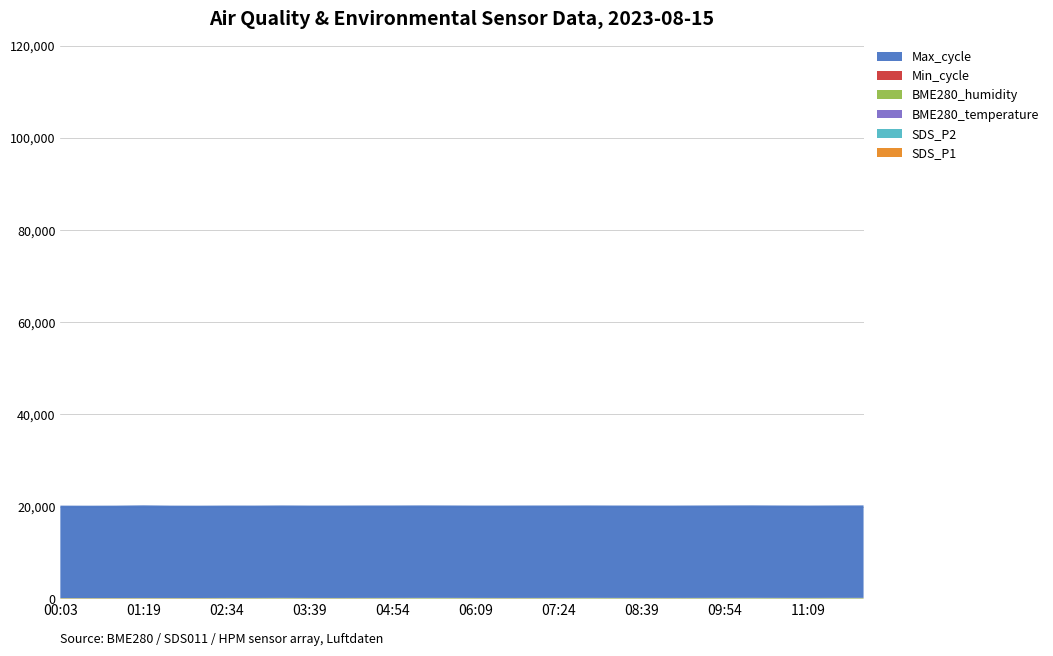

Reading left to right, extract all data points from this chart.

SDS_P1: 00:03=11.7	00:28=8.5	00:54=12.2	01:19=15.3	01:44=14.6	02:09=11.8	02:34=21.0	02:59=20.8	03:14=30.0	03:39=19.5	04:04=18.3	04:29=22.4	04:54=25.1	05:19=30.2	05:44=28.8	06:09=22.6	06:34=18.9	06:59=20.1	07:24=24.3	07:49=26.6	08:14=23.4	08:39=19.8	09:04=17.6	09:29=21.3	09:54=25.9	10:19=28.1	10:44=22.8	11:09=19.4	11:34=24.6	11:59=27.4
SDS_P2: 00:03=5.5	00:28=6.1	00:54=8.1	01:19=8.9	01:44=9.5	02:09=9.6	02:34=10.8	02:59=11.8	03:14=14.3	03:39=13.3	04:04=11.4	04:29=13.2	04:54=14.6	05:19=16.4	05:44=15.8	06:09=13.4	06:34=11.2	06:59=12.5	07:24=14.1	07:49=15.7	08:14=14.2	08:39=12.3	09:04=10.8	09:29=13.0	09:54=15.4	10:19=16.9	10:44=13.8	11:09=11.6	11:34=14.8	11:59=16.5
BME280_temperature: 00:03=17.7	00:28=17.3	00:54=16.9	01:19=16.6	01:44=16.4	02:09=16.2	02:34=16.2	02:59=16.4	03:14=16.4	03:39=16.4	04:04=16.6	04:29=16.8	04:54=17.1	05:19=17.4	05:44=17.9	06:09=18.3	06:34=19.0	06:59=19.8	07:24=20.5	07:49=21.2	08:14=21.9	08:39=22.5	09:04=23.1	09:29=23.6	09:54=24.0	10:19=24.4	10:44=24.6	11:09=24.8	11:34=24.9	11:59=24.9
BME280_humidity: 00:03=100.0	00:28=100.0	00:54=100.0	01:19=100.0	01:44=100.0	02:09=100.0	02:34=100.0	02:59=100.0	03:14=100.0	03:39=100.0	04:04=100.0	04:29=100.0	04:54=100.0	05:19=100.0	05:44=100.0	06:09=100.0	06:34=100.0	06:59=100.0	07:24=100.0	07:49=100.0	08:14=100.0	08:39=100.0	09:04=100.0	09:29=100.0	09:54=100.0	10:19=100.0	10:44=100.0	11:09=100.0	11:34=100.0	11:59=100.0
Min_cycle: 00:03=28.0	00:28=28.0	00:54=28.0	01:19=28.0	01:44=28.0	02:09=28.0	02:34=28.0	02:59=28.0	03:14=28.0	03:39=28.0	04:04=28.0	04:29=28.0	04:54=28.0	05:19=28.0	05:44=28.0	06:09=28.0	06:34=28.0	06:59=28.0	07:24=28.0	07:49=28.0	08:14=28.0	08:39=28.0	09:04=28.0	09:29=28.0	09:54=28.0	10:19=28.0	10:44=28.0	11:09=28.0	11:34=28.0	11:59=28.0
Max_cycle: 00:03=20044.0	00:28=20034.0	00:54=20041.0	01:19=20097.0	01:44=20037.0	02:09=20033.0	02:34=20045.0	02:59=20038.0	03:14=20056.0	03:39=20042.0	04:04=20048.0	04:29=20055.0	04:54=20052.0	05:19=20061.0	05:44=20049.0	06:09=20038.0	06:34=20044.0	06:59=20051.0	07:24=20046.0	07:49=20053.0	08:14=20041.0	08:39=20039.0	09:04=20037.0	09:29=20048.0	09:54=20055.0	10:19=20062.0	10:44=20044.0	11:09=20038.0	11:34=20051.0	11:59=20059.0